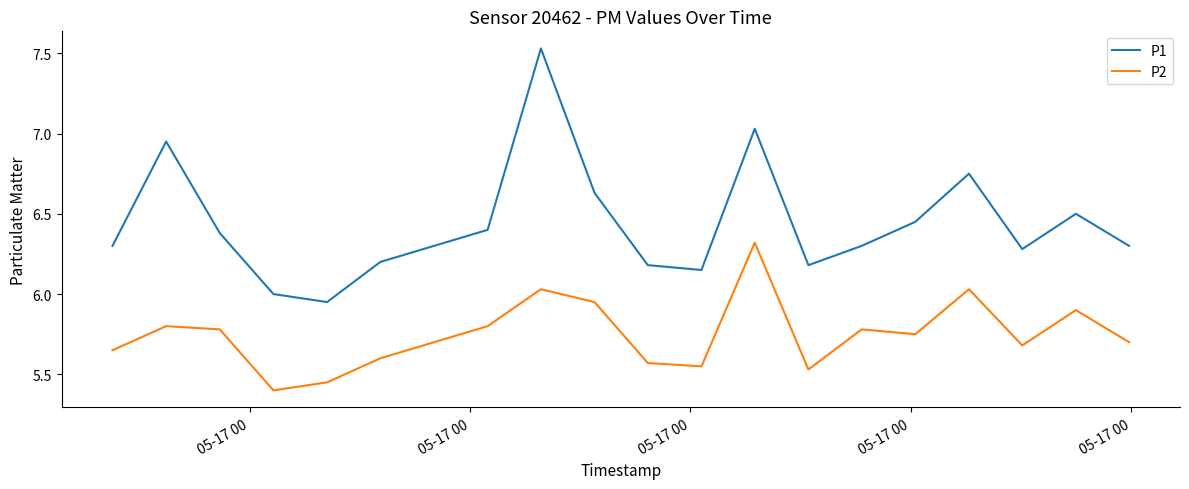

True or false: P2 and P1 intersect in this chart.

False